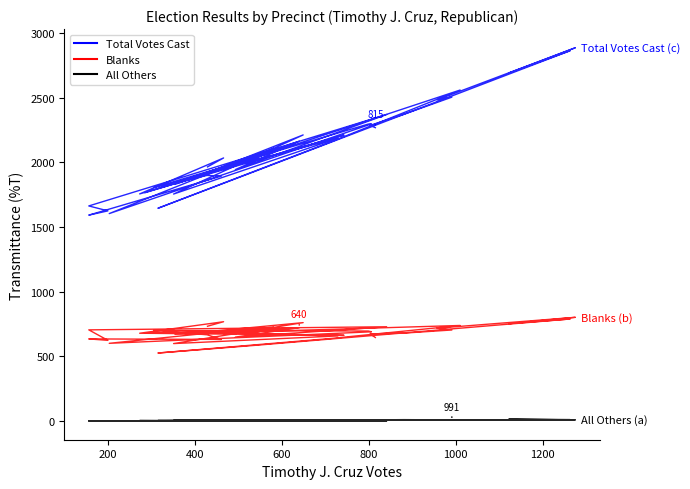

Which series has the largest total across all categories?

Total Votes Cast